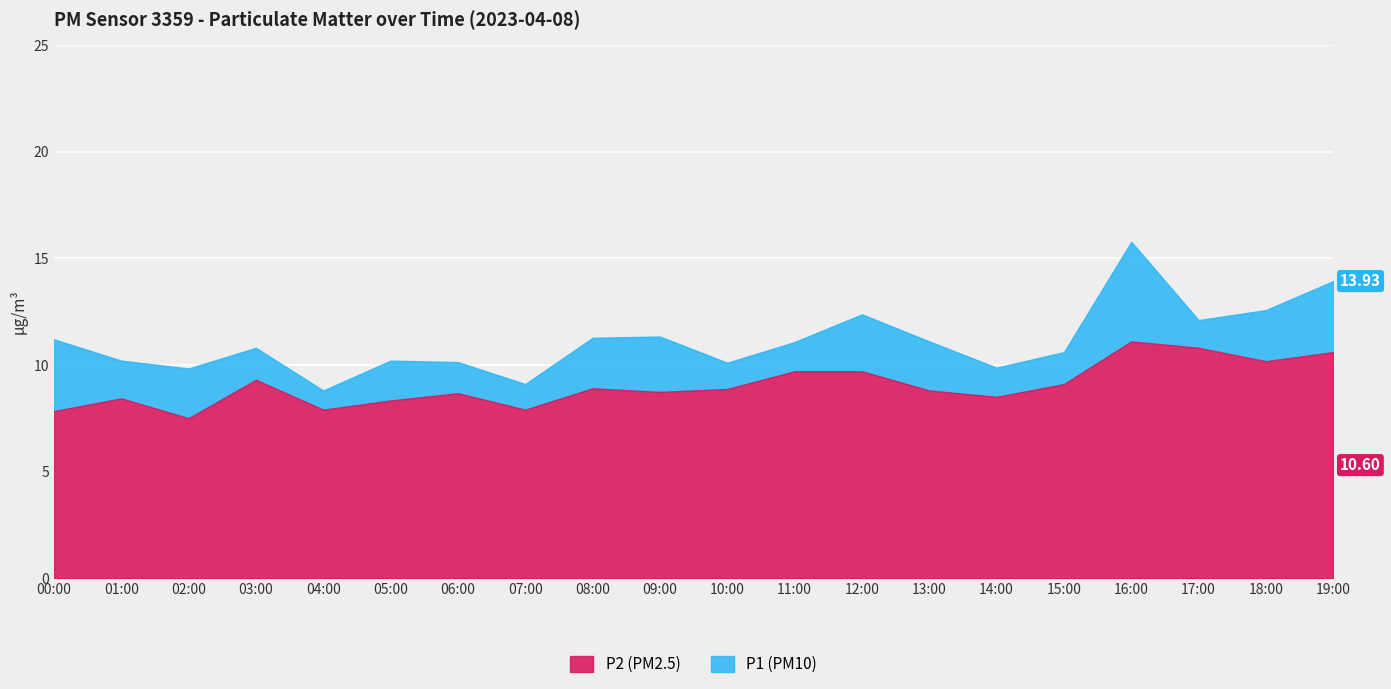

Which series has the largest range (max minus min)?

P1